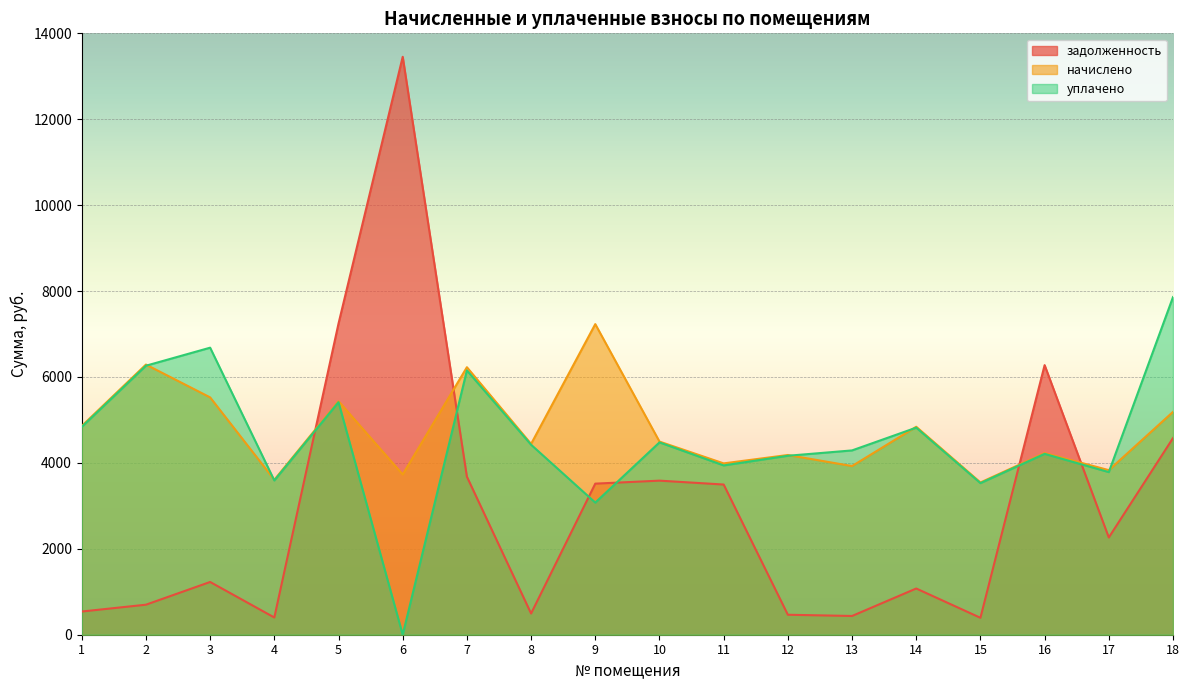

How many series are shown in this chart?

3